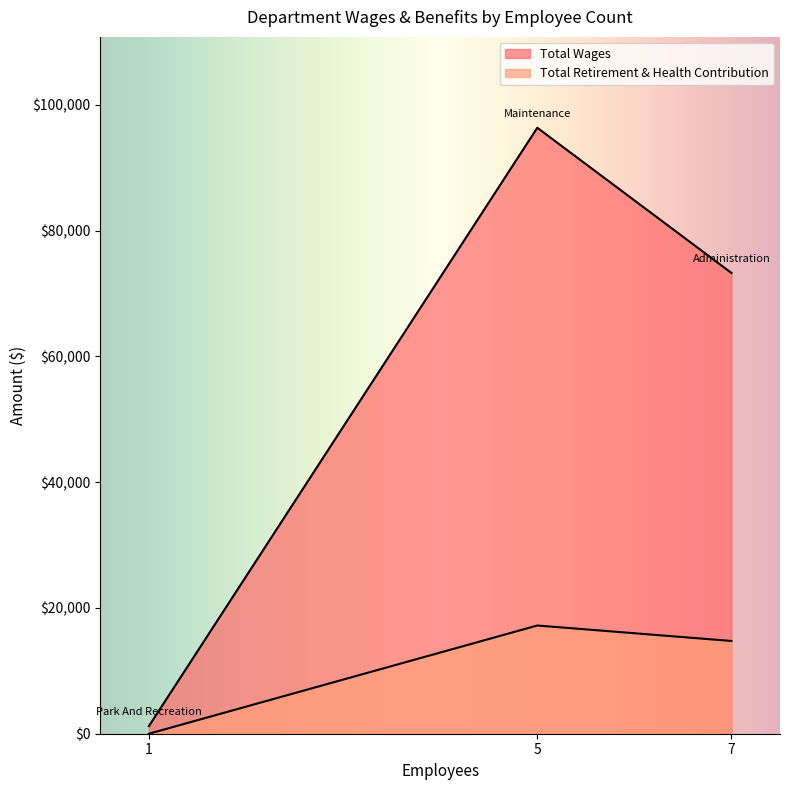

What is the greatest value displayed?

96344